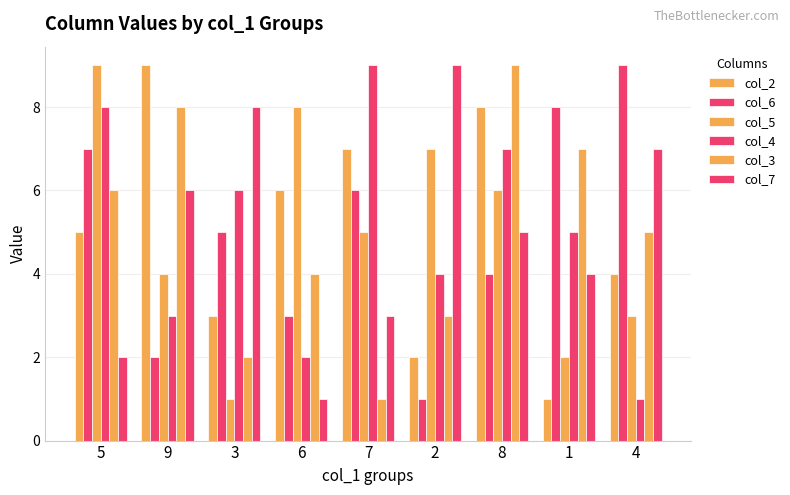

The value of col_7 at 4 is 7. True or false?

True